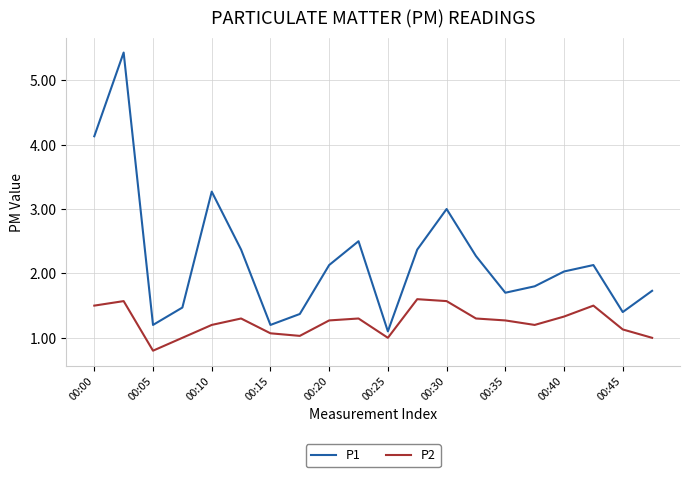

Which series has the largest total across all categories?

P1